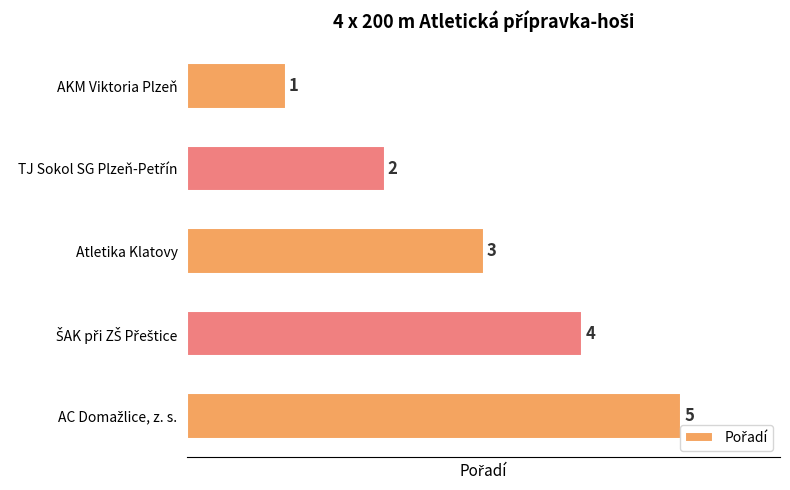

What is the minimum value shown in the chart?

1